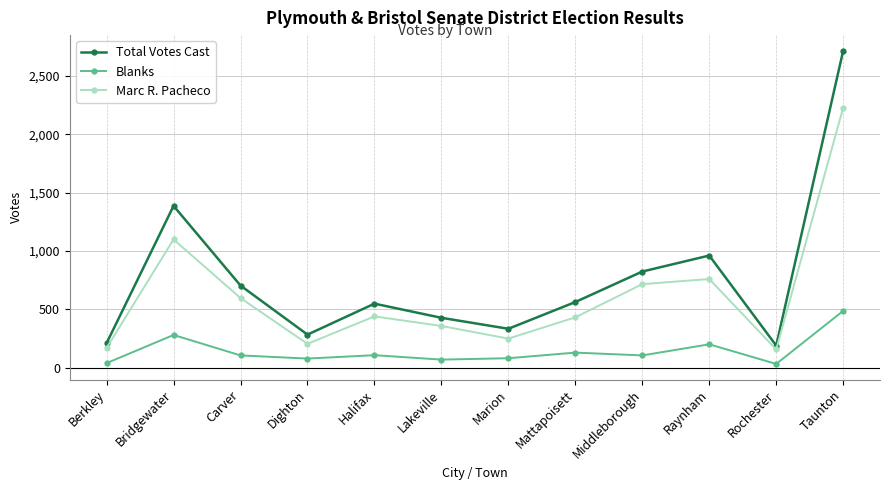

True or false: Blanks and Total Votes Cast intersect in this chart.

False